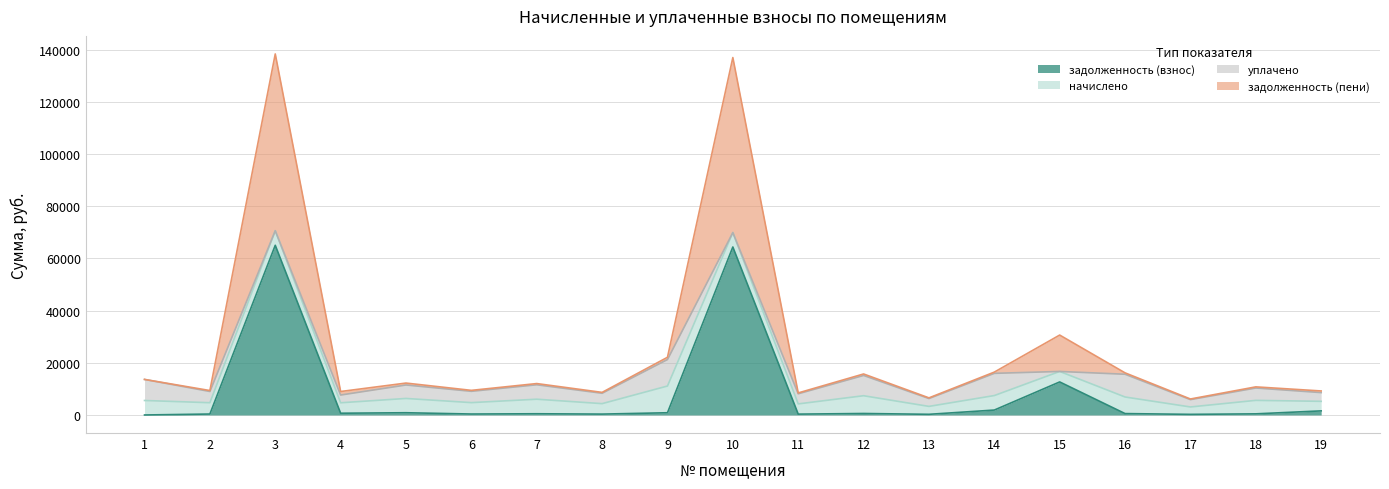

What is the maximum value for задолженность (взнос)?

65042.5